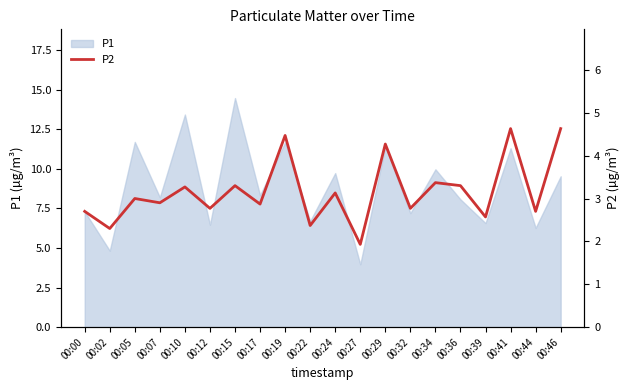

Reading left to right, list all the values displayed in this chart.

00:00=2.7	00:02=2.3	00:05=3.0	00:07=2.9	00:10=3.3	00:12=2.8	00:15=3.3	00:17=2.9	00:19=4.5	00:22=2.4	00:24=3.1	00:27=1.9	00:29=4.3	00:32=2.8	00:34=3.4	00:36=3.3	00:39=2.6	00:41=4.6	00:44=2.7	00:46=4.6